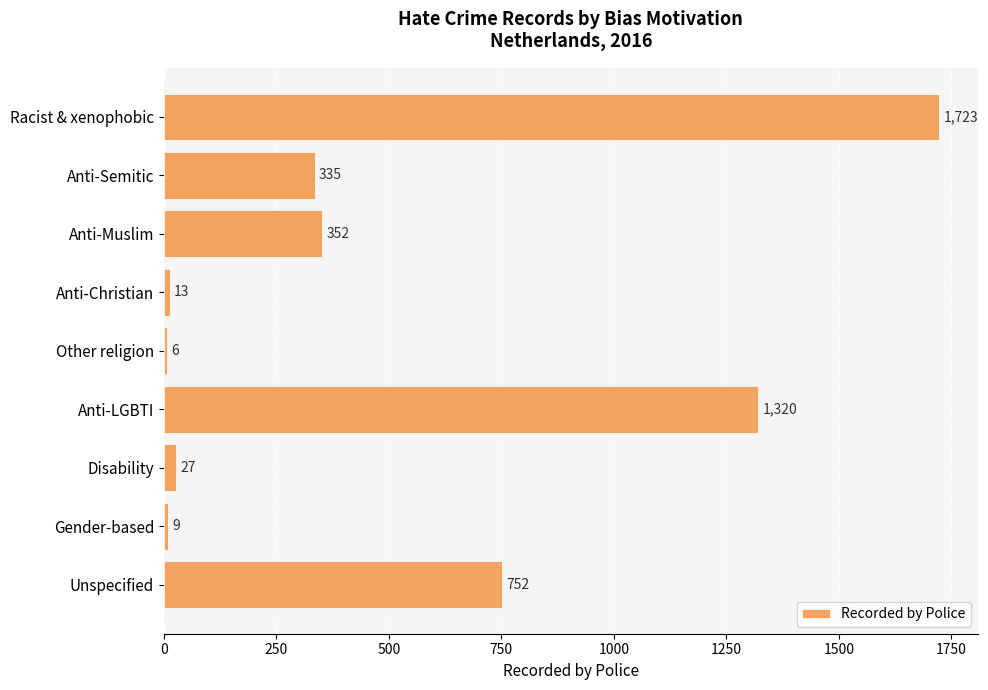

What is the sum of all values?

4537